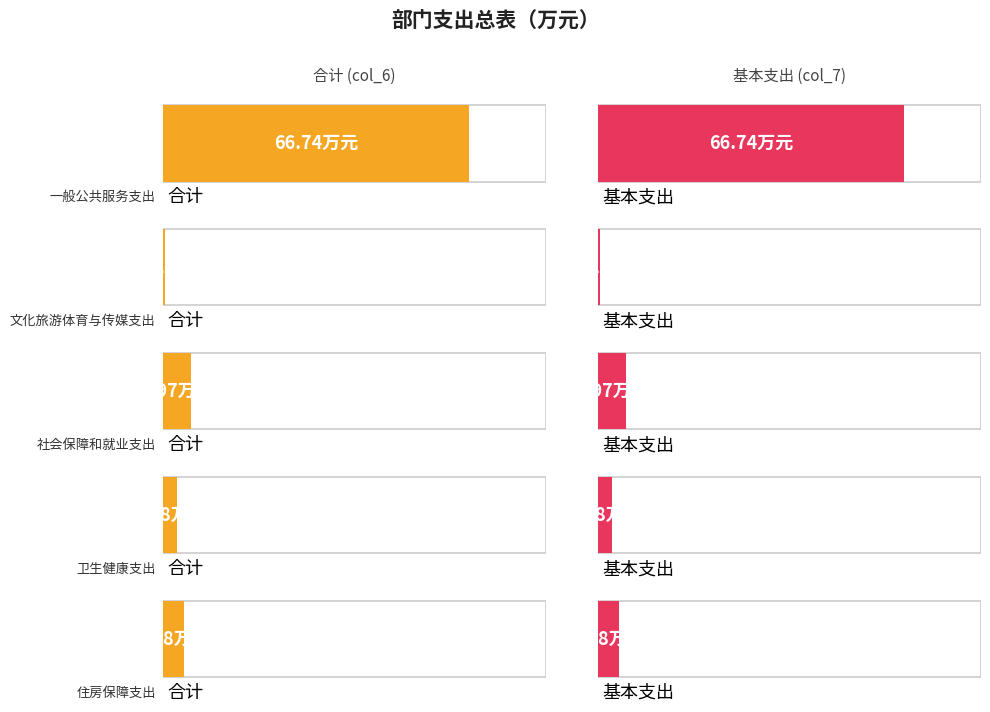

Where is 住房保障支出 nearest to the value 4?

合计